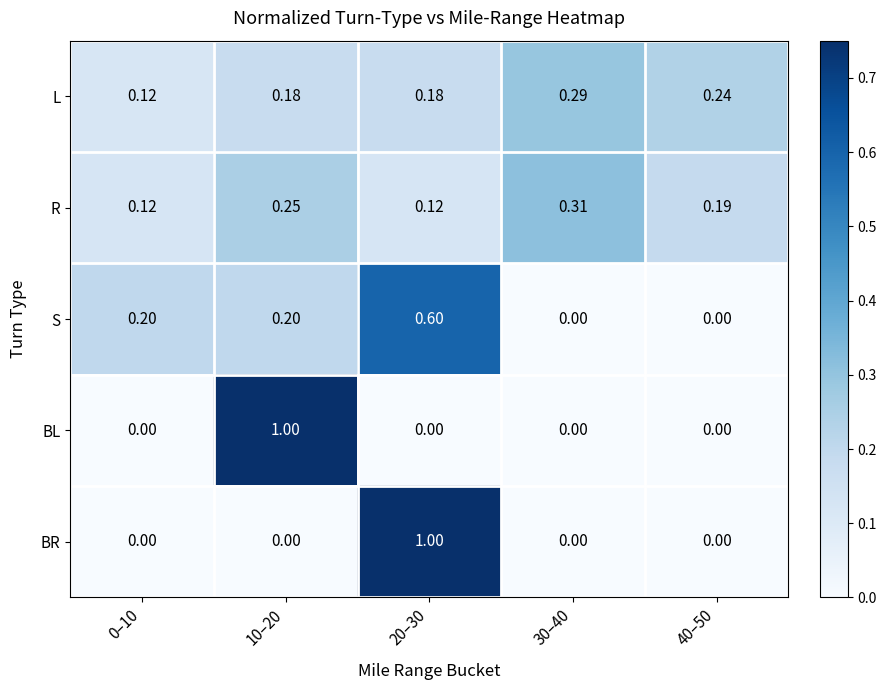

Rank the series at 10–20 from highest to lowest value.

BL, R, S, L, BR